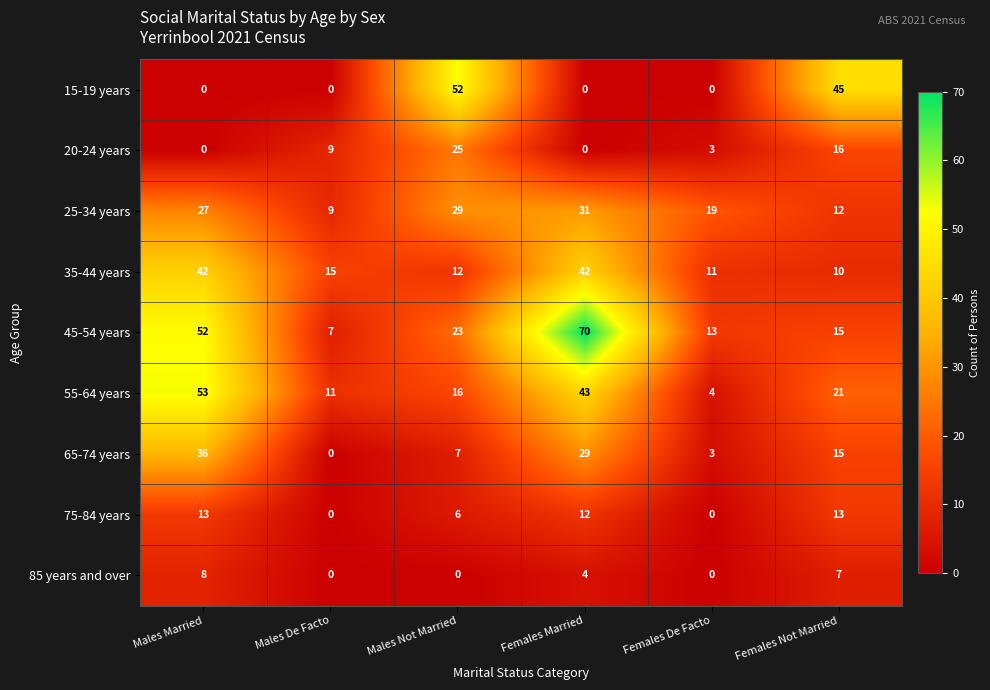

List the series in order of their peak value, lowest first.

85 years and over, 75-84 years, 20-24 years, 25-34 years, 65-74 years, 35-44 years, 15-19 years, 55-64 years, 45-54 years